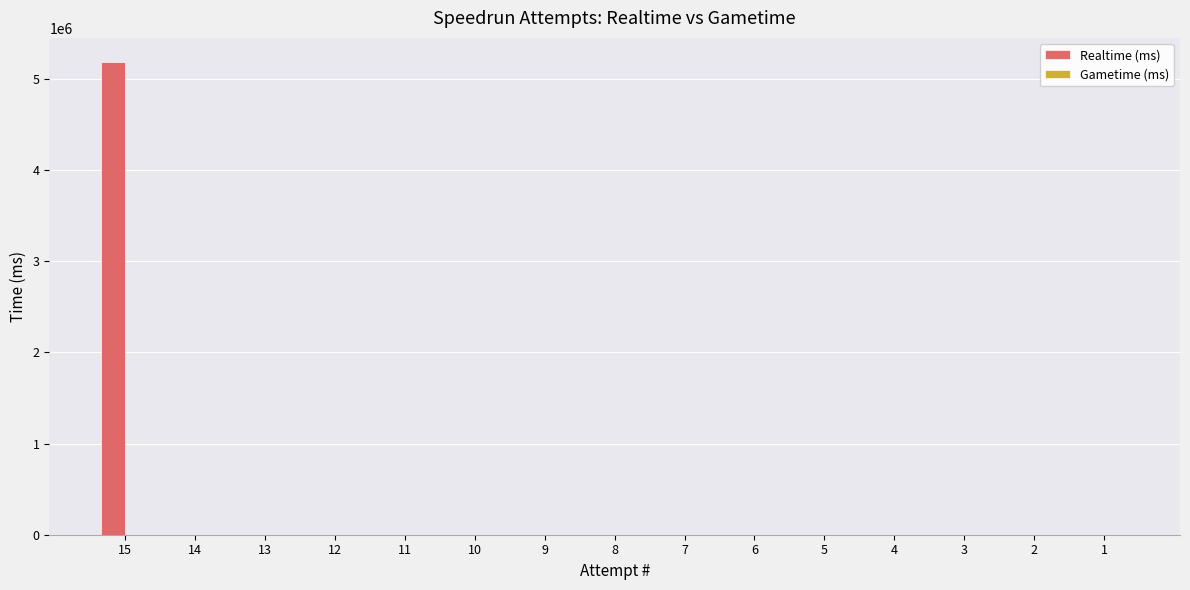

Are the bars horizontal?

No